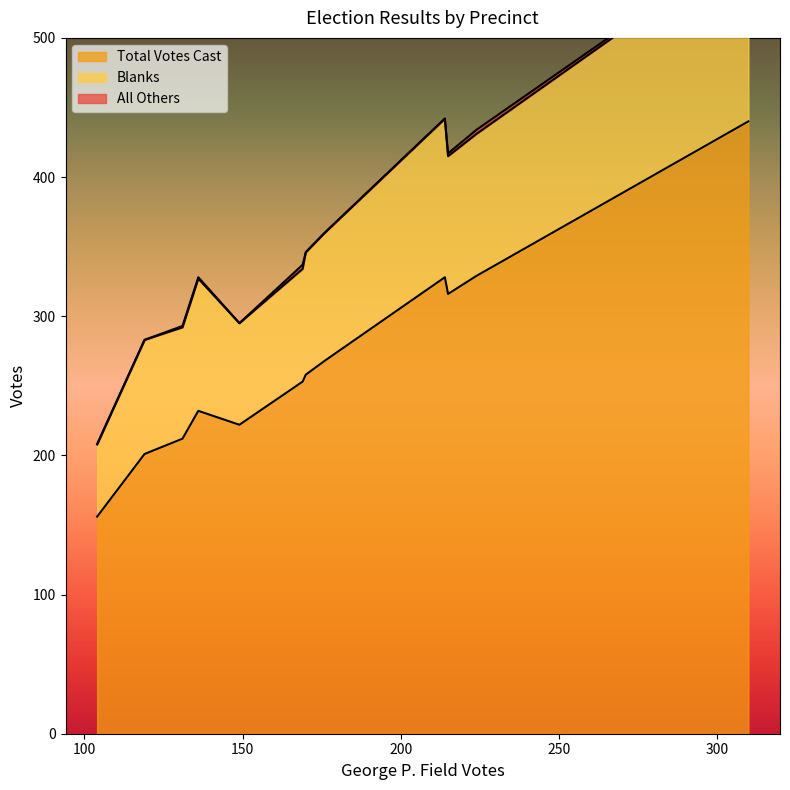

True or false: All Others and Total Votes Cast intersect in this chart.

False